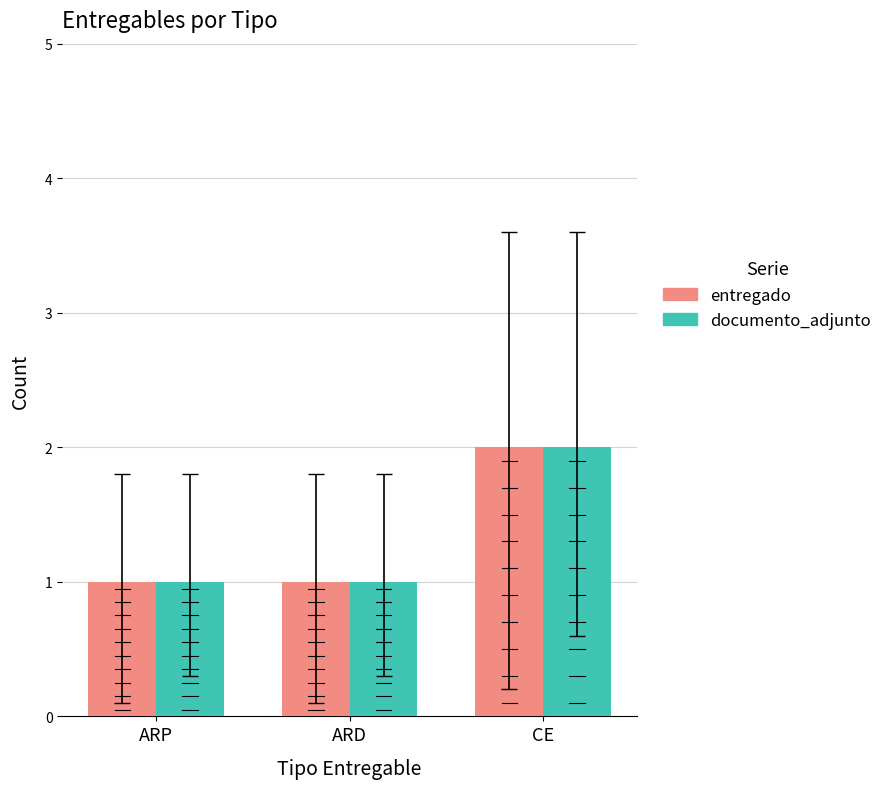

What is the total value across all series at CE?

4